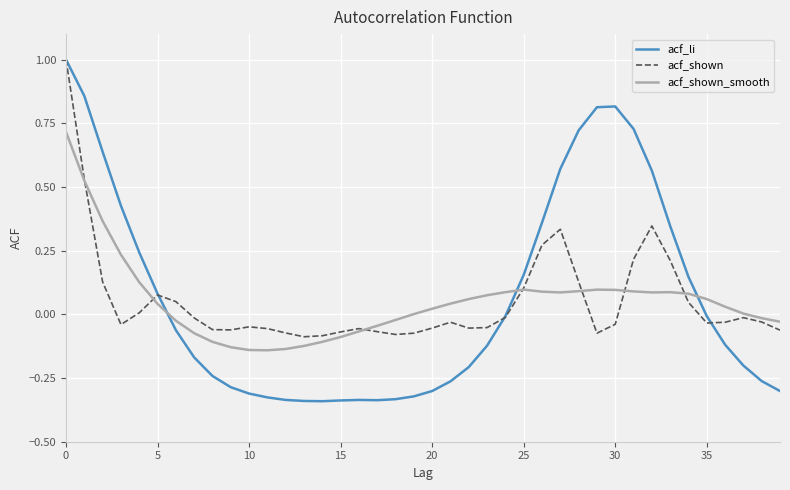

Does the chart have visible grid lines?

Yes